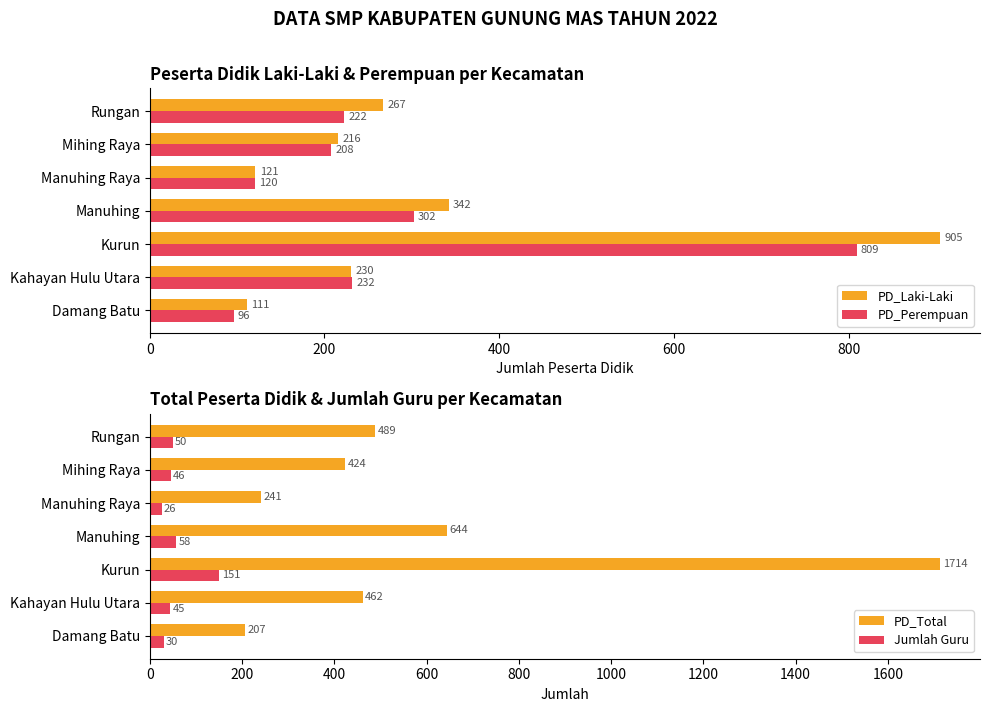

How many categories are shown in the chart?

7